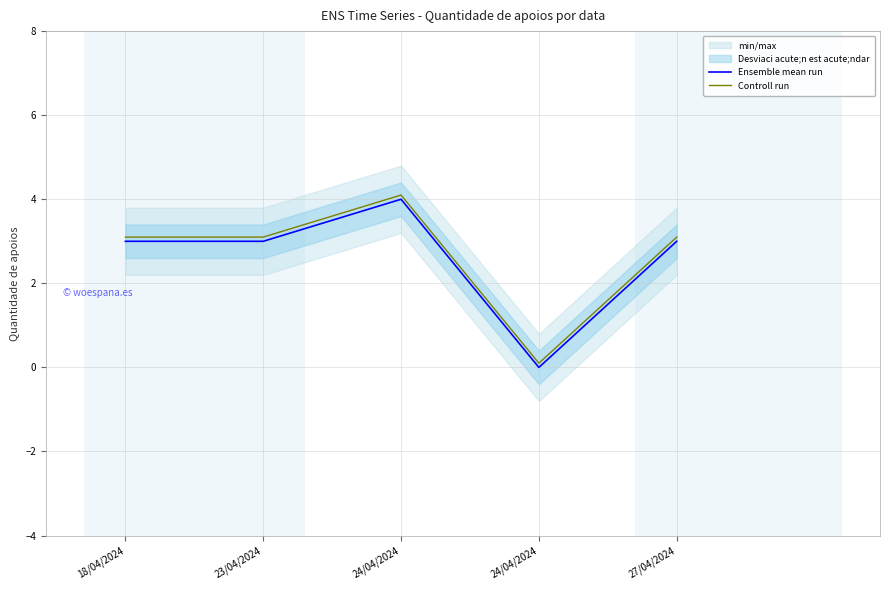

What is the difference between the second highest and minimum values in the Ensemble mean run series?

3.0